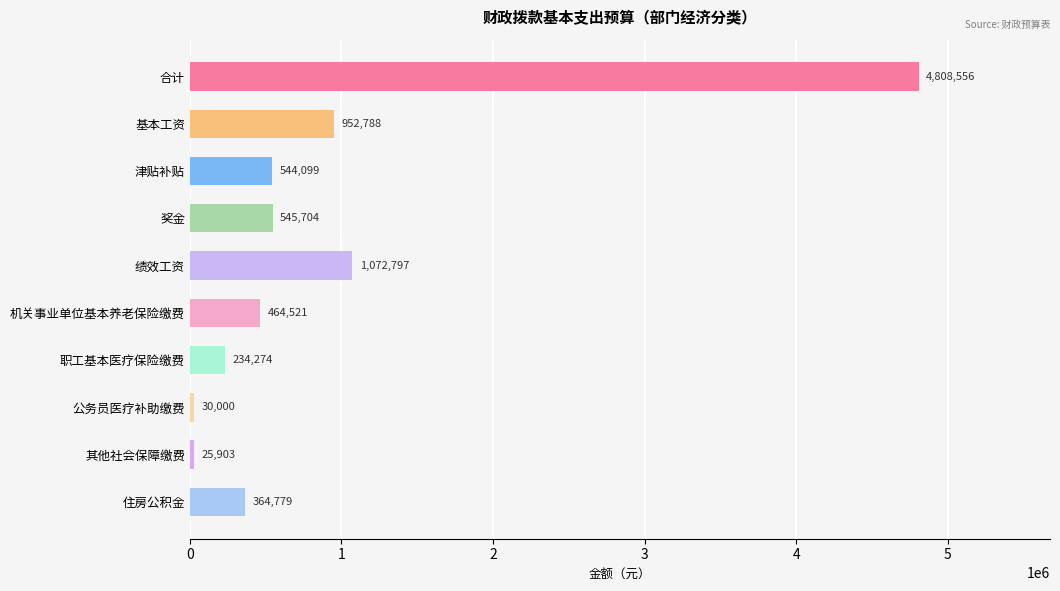

Is it true that the value at 公务员医疗补助缴费 is 30000.0?

True